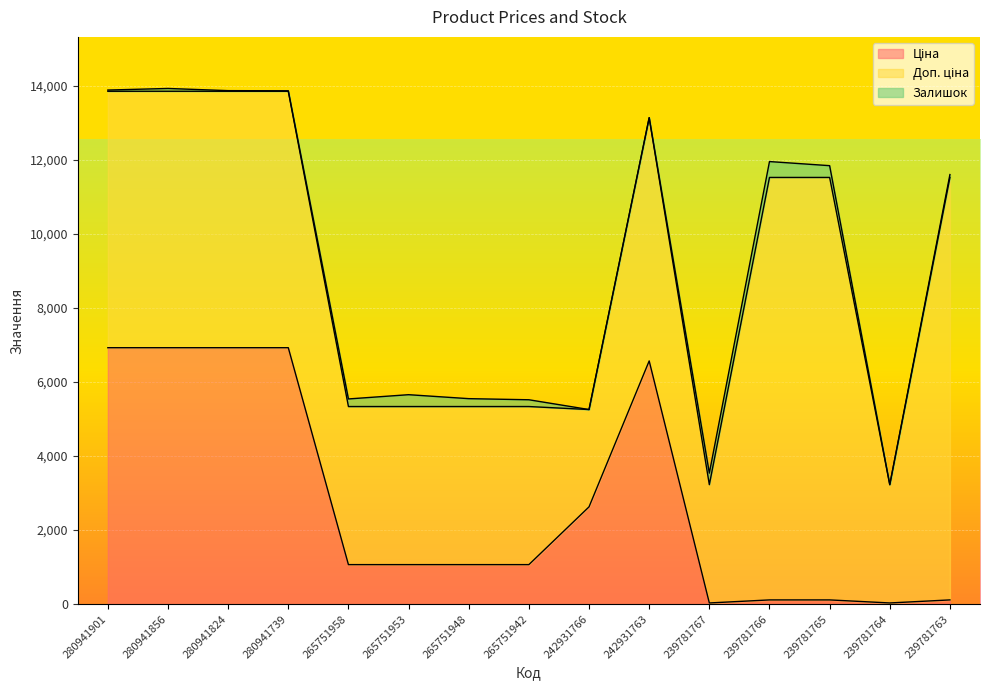

At how many categories does at least one series exceed 9922?

3